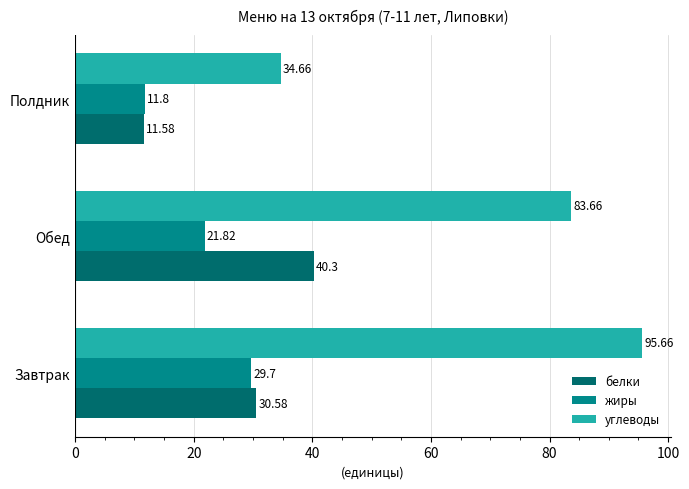

What is the sum of the жиры values at Завтрак and Обед?

51.5